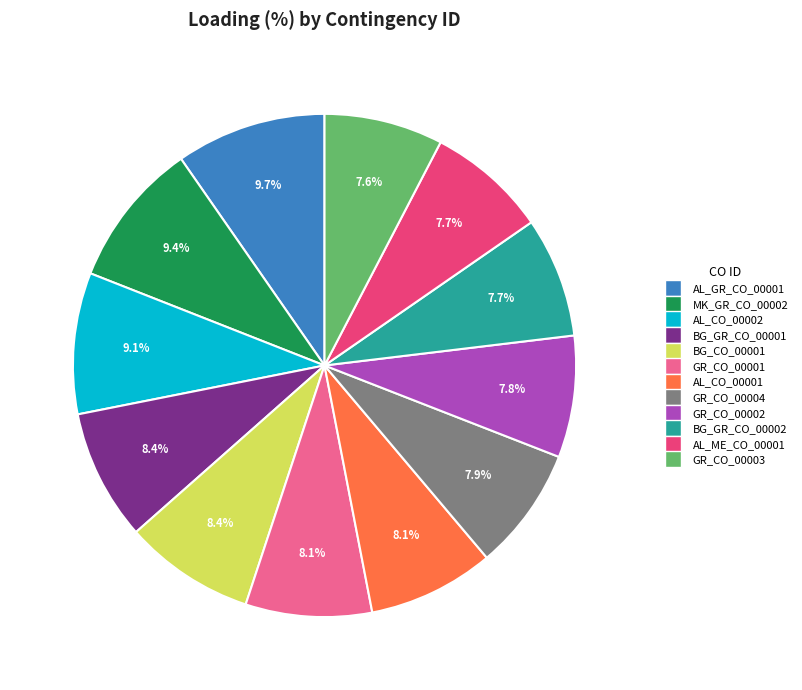

What is the ratio of the value at BG_GR_CO_00001 to the value at AL_ME_CO_00001?

1.1